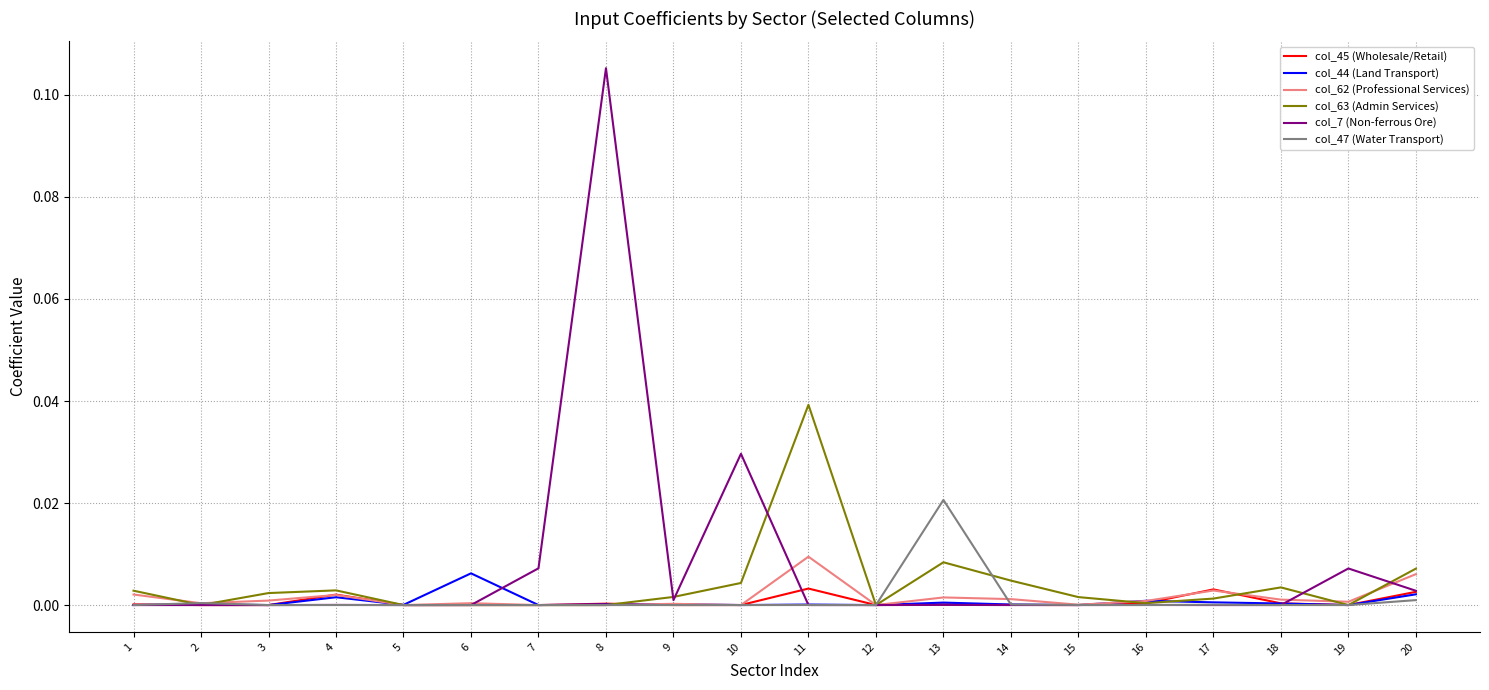

Is it true that col_7 (Non-ferrous Ore) equals 0.0 at 11?

True